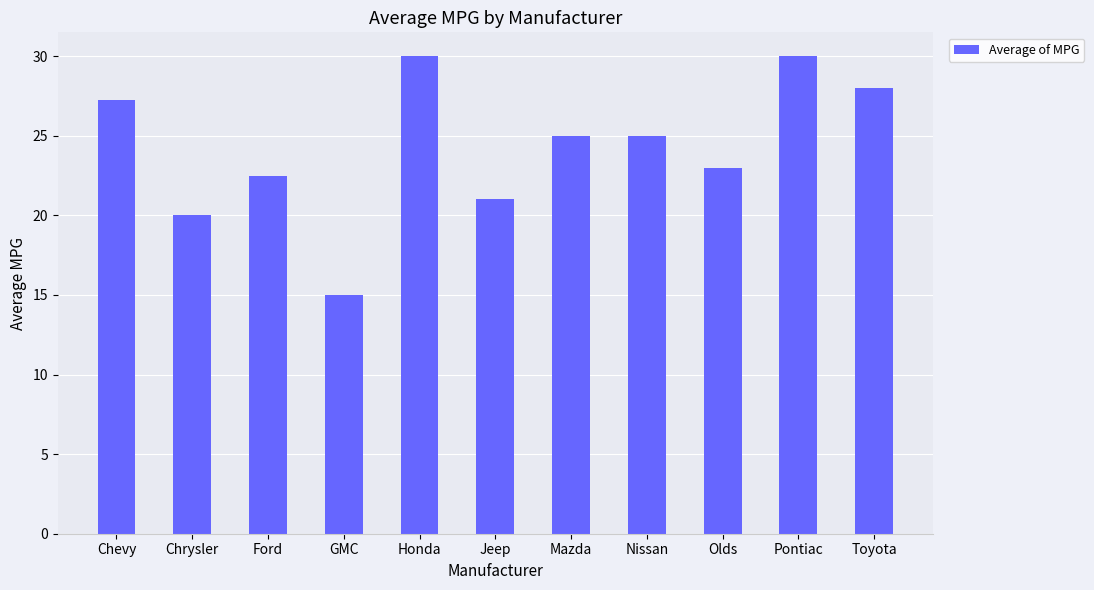

How many series are shown in this chart?

1